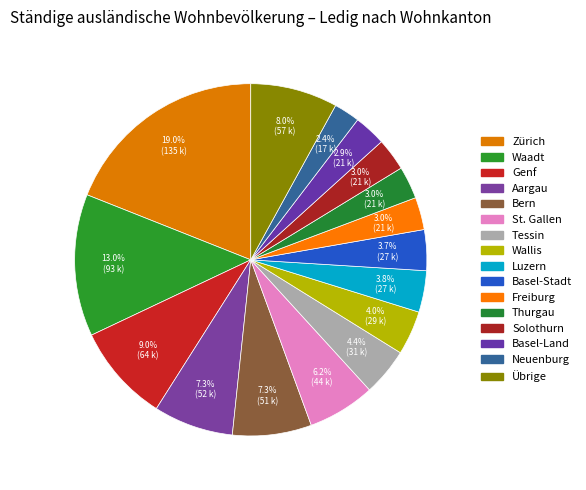

Which category has the biggest portion of the pie?

Zürich